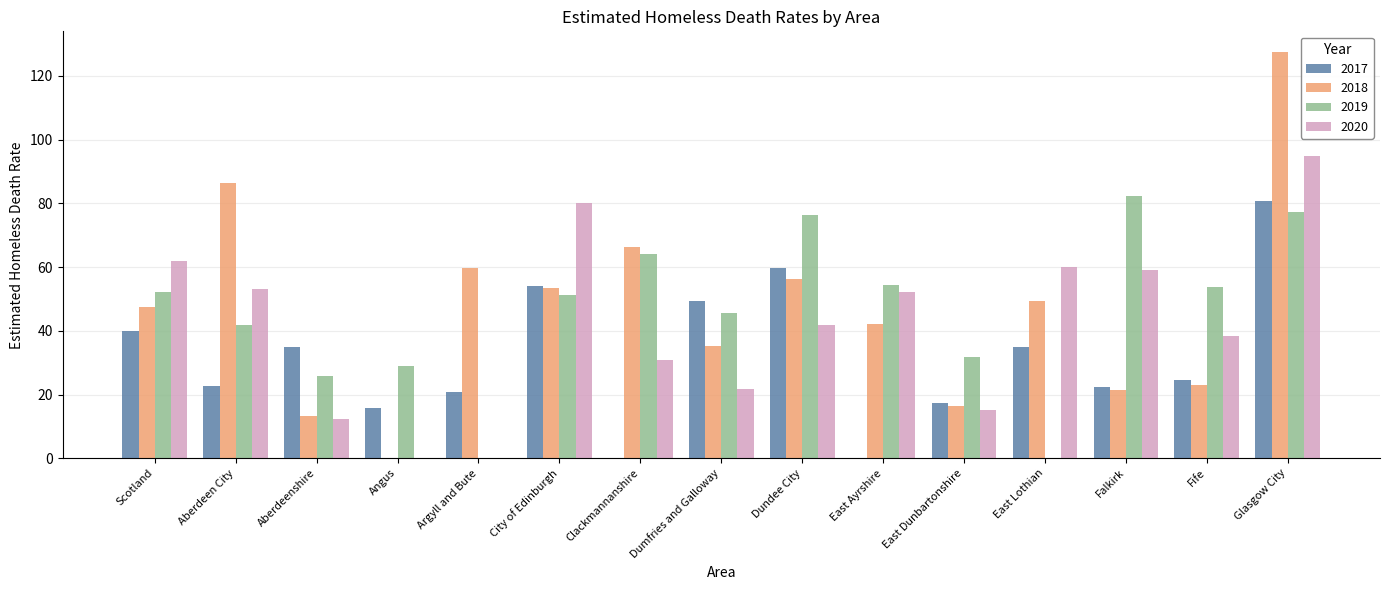

The 2020 series shows 10.2 at Clackmannanshire. True or false?

False